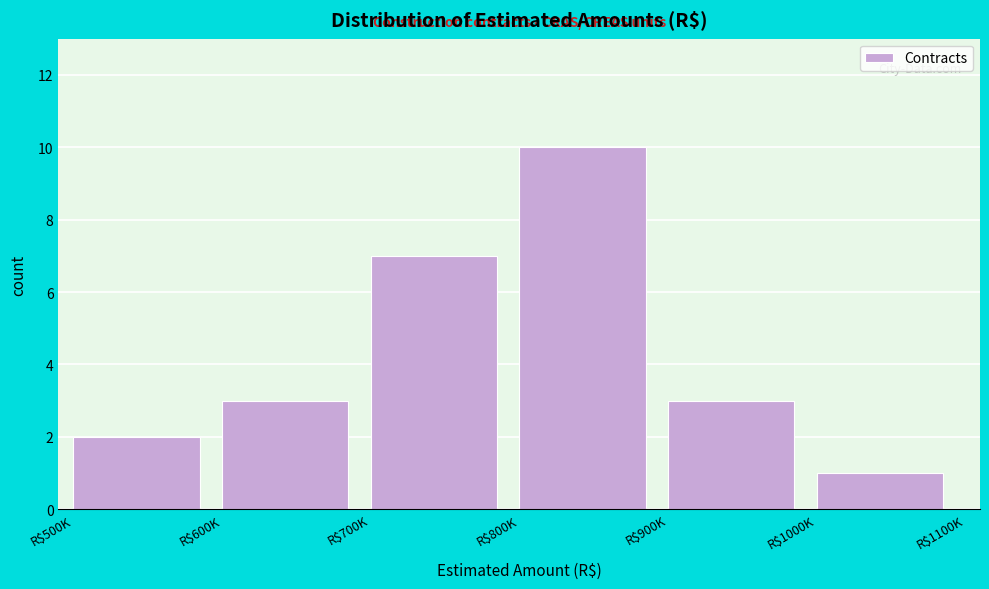

Reading right to left, transcribe all the data shown in this chart.

1	3	10	7	3	2